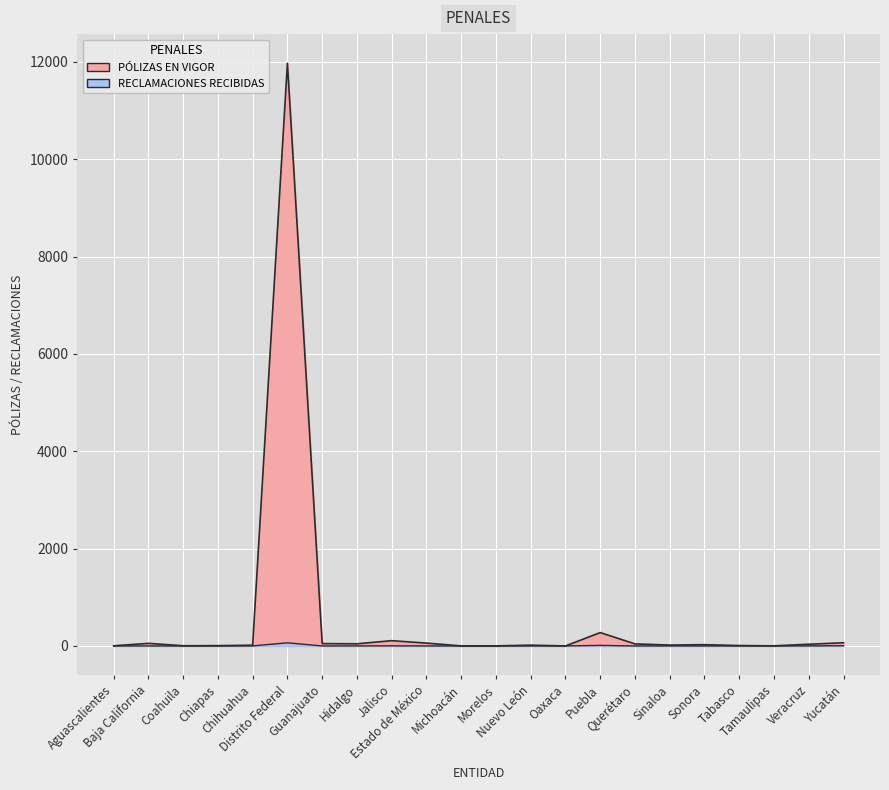

Is it true that PÓLIZAS EN VIGOR equals 48 at Guanajuato?

True